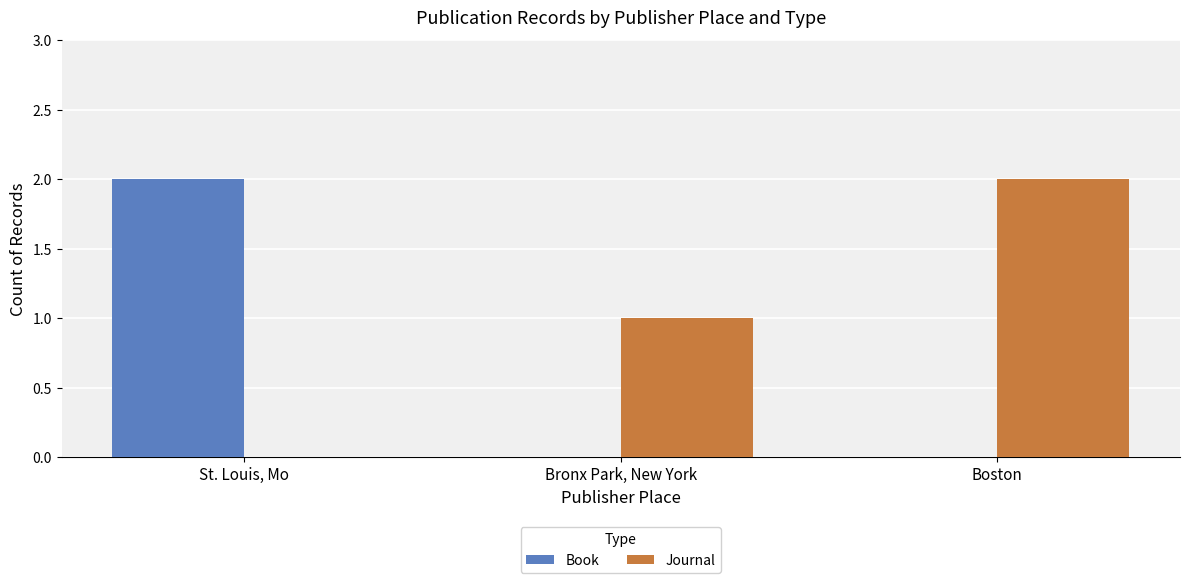

Reading right to left, what are all the values shown in this chart?

Book: 0	0	2
Journal: 2	1	0